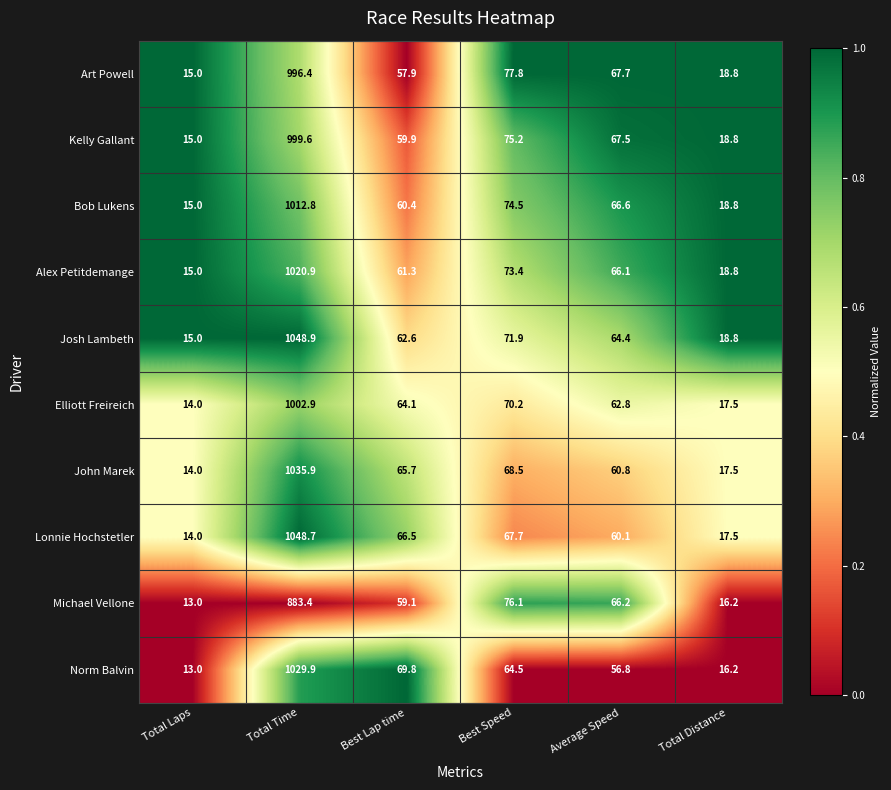

Which series has the widest spread of values?

Lonnie Hochstetler